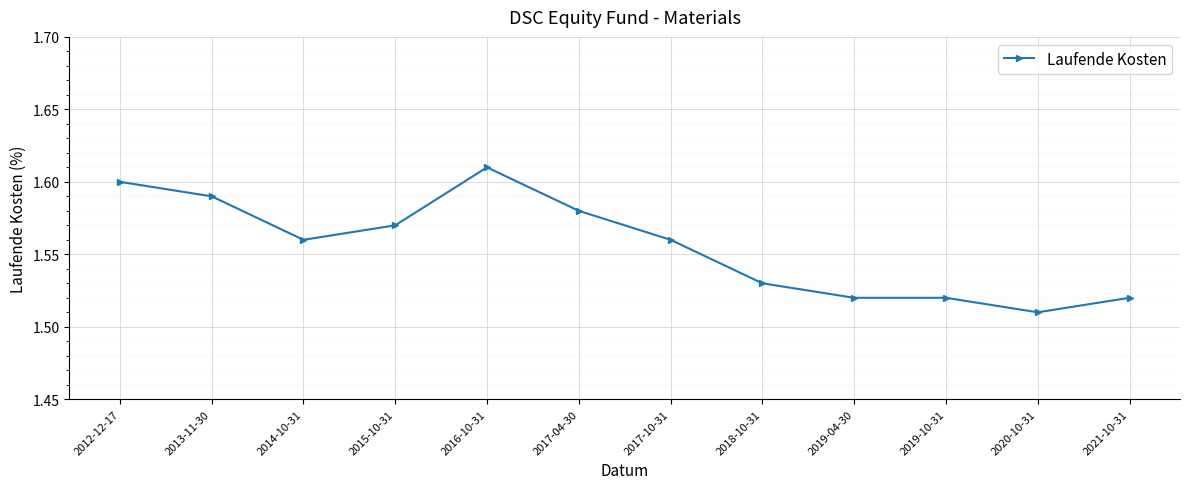

What position from the left is 2018-10-31?

8